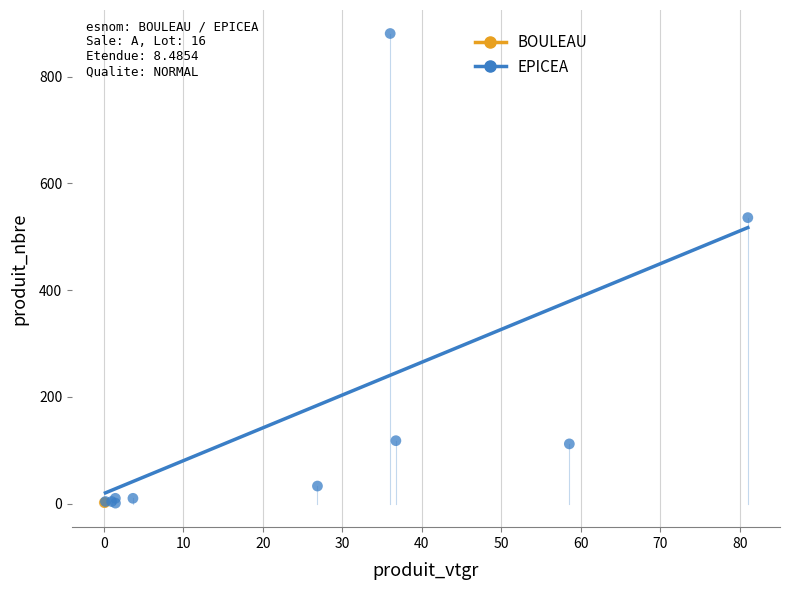

What are all the series names shown in the legend?

BOULEAU, EPICEA